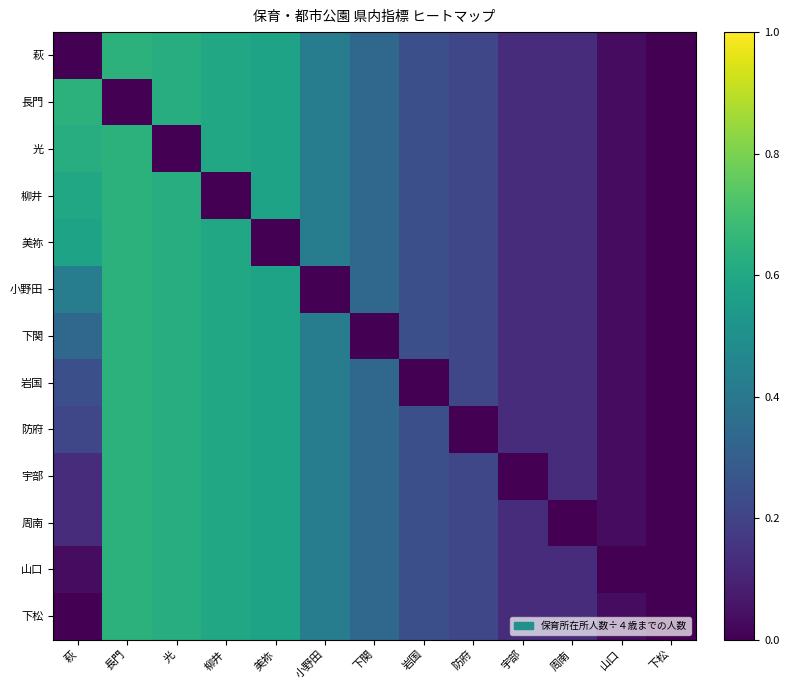

Reading left to right, list all the values displayed in this chart.

萩: 萩=0.0	長門=0.6	光=0.6	柳井=0.6	美祢=0.6	小野田=0.4	下関=0.3	岩国=0.2	防府=0.2	宇部=0.1	周南=0.1	山口=0.0	下松=0.0
長門: 萩=0.6	長門=0.0	光=0.6	柳井=0.6	美祢=0.6	小野田=0.4	下関=0.3	岩国=0.2	防府=0.2	宇部=0.1	周南=0.1	山口=0.0	下松=0.0
光: 萩=0.6	長門=0.6	光=0.0	柳井=0.6	美祢=0.6	小野田=0.4	下関=0.3	岩国=0.2	防府=0.2	宇部=0.1	周南=0.1	山口=0.0	下松=0.0
柳井: 萩=0.6	長門=0.6	光=0.6	柳井=0.0	美祢=0.6	小野田=0.4	下関=0.3	岩国=0.2	防府=0.2	宇部=0.1	周南=0.1	山口=0.0	下松=0.0
美祢: 萩=0.6	長門=0.6	光=0.6	柳井=0.6	美祢=0.0	小野田=0.4	下関=0.3	岩国=0.2	防府=0.2	宇部=0.1	周南=0.1	山口=0.0	下松=0.0
小野田: 萩=0.4	長門=0.6	光=0.6	柳井=0.6	美祢=0.6	小野田=0.0	下関=0.3	岩国=0.2	防府=0.2	宇部=0.1	周南=0.1	山口=0.0	下松=0.0
下関: 萩=0.3	長門=0.6	光=0.6	柳井=0.6	美祢=0.6	小野田=0.4	下関=0.0	岩国=0.2	防府=0.2	宇部=0.1	周南=0.1	山口=0.0	下松=0.0
岩国: 萩=0.2	長門=0.6	光=0.6	柳井=0.6	美祢=0.6	小野田=0.4	下関=0.3	岩国=0.0	防府=0.2	宇部=0.1	周南=0.1	山口=0.0	下松=0.0
防府: 萩=0.2	長門=0.6	光=0.6	柳井=0.6	美祢=0.6	小野田=0.4	下関=0.3	岩国=0.2	防府=0.0	宇部=0.1	周南=0.1	山口=0.0	下松=0.0
宇部: 萩=0.1	長門=0.6	光=0.6	柳井=0.6	美祢=0.6	小野田=0.4	下関=0.3	岩国=0.2	防府=0.2	宇部=0.0	周南=0.1	山口=0.0	下松=0.0
周南: 萩=0.1	長門=0.6	光=0.6	柳井=0.6	美祢=0.6	小野田=0.4	下関=0.3	岩国=0.2	防府=0.2	宇部=0.1	周南=0.0	山口=0.0	下松=0.0
山口: 萩=0.0	長門=0.6	光=0.6	柳井=0.6	美祢=0.6	小野田=0.4	下関=0.3	岩国=0.2	防府=0.2	宇部=0.1	周南=0.1	山口=0.0	下松=0.0
下松: 萩=0.0	長門=0.6	光=0.6	柳井=0.6	美祢=0.6	小野田=0.4	下関=0.3	岩国=0.2	防府=0.2	宇部=0.1	周南=0.1	山口=0.0	下松=0.0